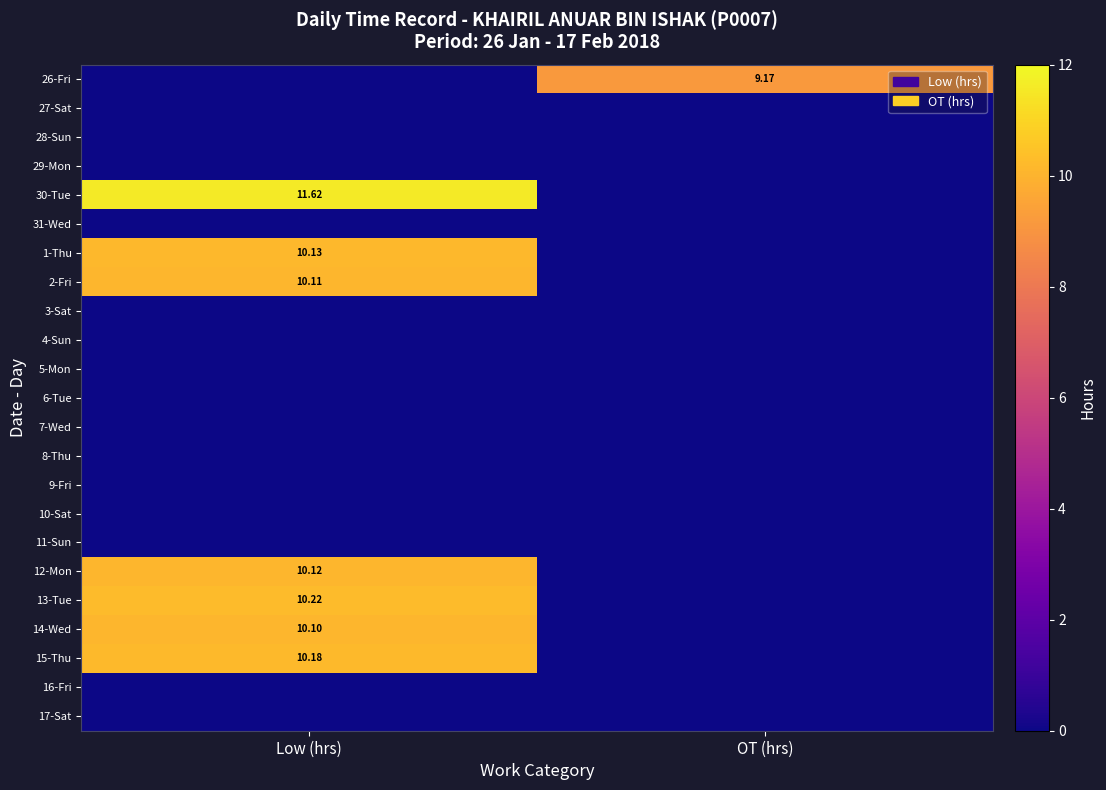

Which series has the largest range (max minus min)?

30-Tue